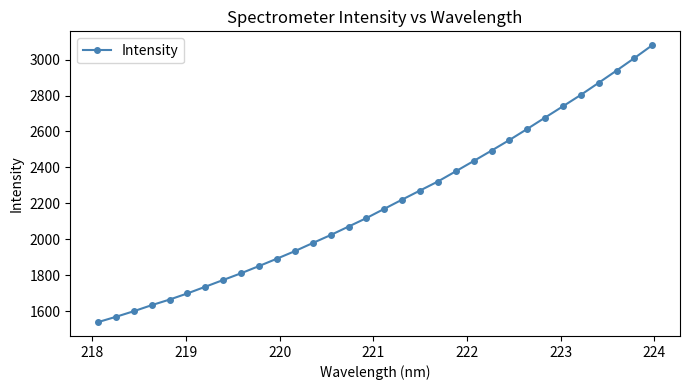

What is the minimum value shown in the chart?

1538.2